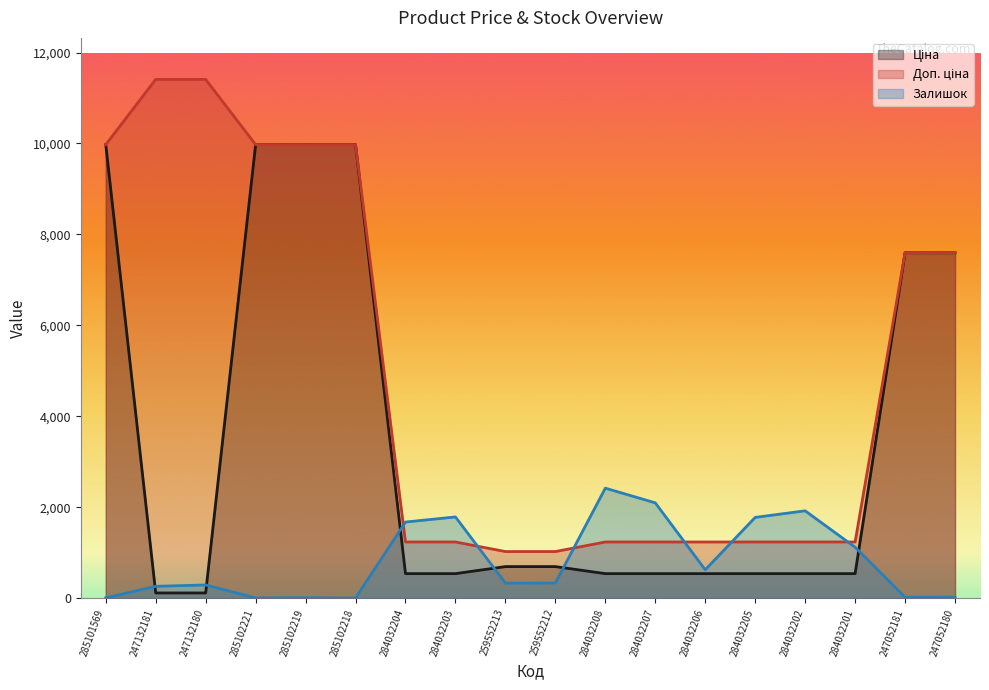

How many lines are shown in the chart?

3